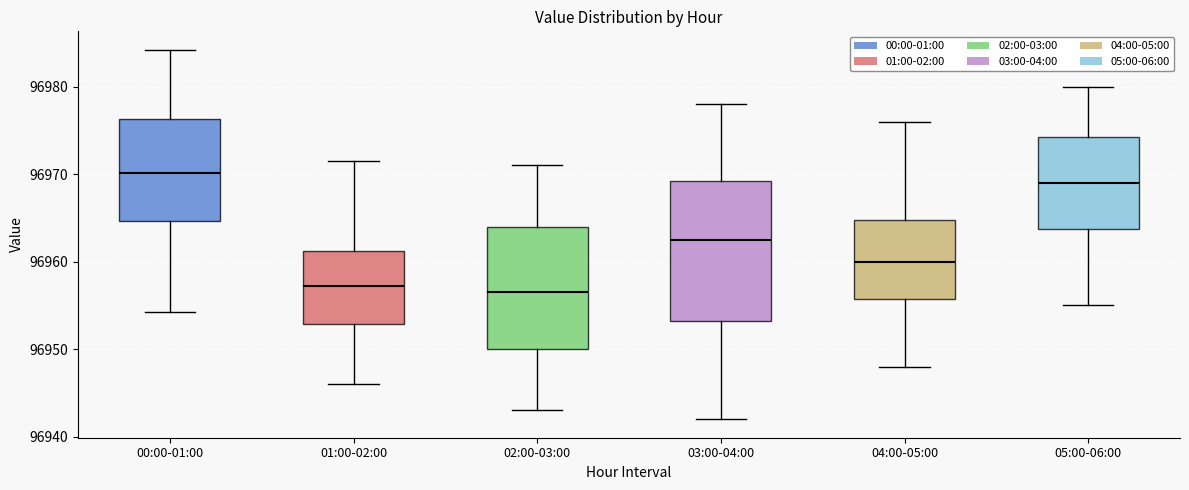

Reading left to right, read every box against the y-axis: the position of its median line, the range the box covers, and the ends of its whiskers. The values are not printed on the chart, so give them approximately, as read against the axis.

00:00-01:00: median 96970, box 96965 to 96976, whiskers 96954 to 96984
01:00-02:00: median 96957, box 96953 to 96961, whiskers 96946 to 96971
02:00-03:00: median 96957, box 96950 to 96964, whiskers 96943 to 96971
03:00-04:00: median 96963, box 96953 to 96969, whiskers 96942 to 96978
04:00-05:00: median 96960, box 96956 to 96965, whiskers 96948 to 96976
05:00-06:00: median 96969, box 96964 to 96974, whiskers 96955 to 96980